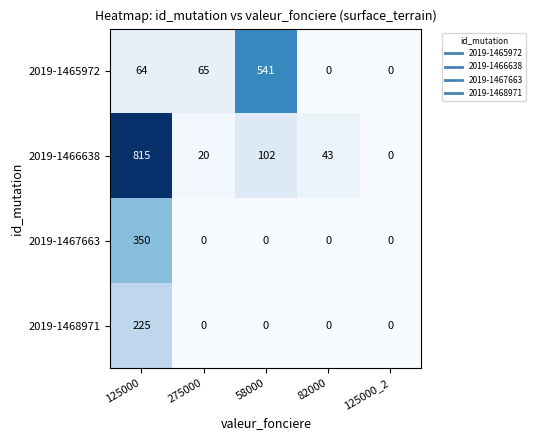

The 2019-1468971 series shows 147 at 125000_2. True or false?

False